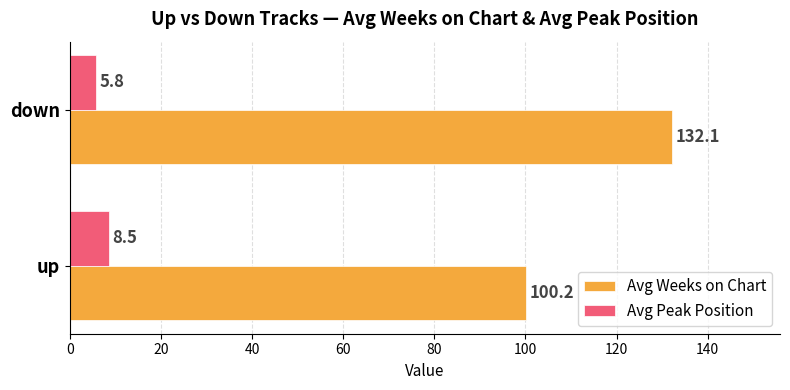

Rank the series by their average value, from lowest to highest.

Avg Peak Position, Avg Weeks on Chart